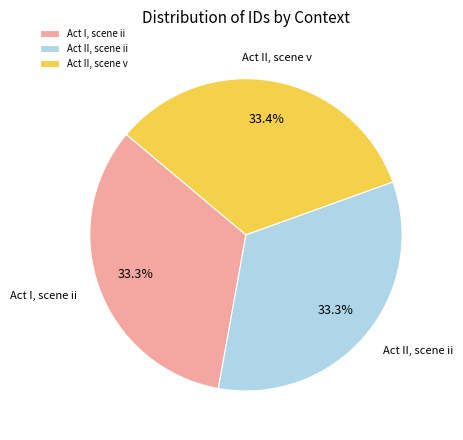

Is there any slice that represents more than half of the pie?

No